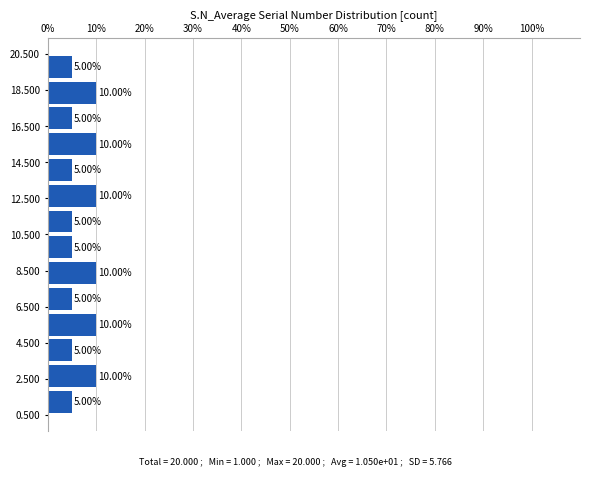

How long is the bar that spans 10.6 to 12.0 on the y-axis? The bar edges are not printed on the chart, so give them approximately, as read against the axis.

5.00